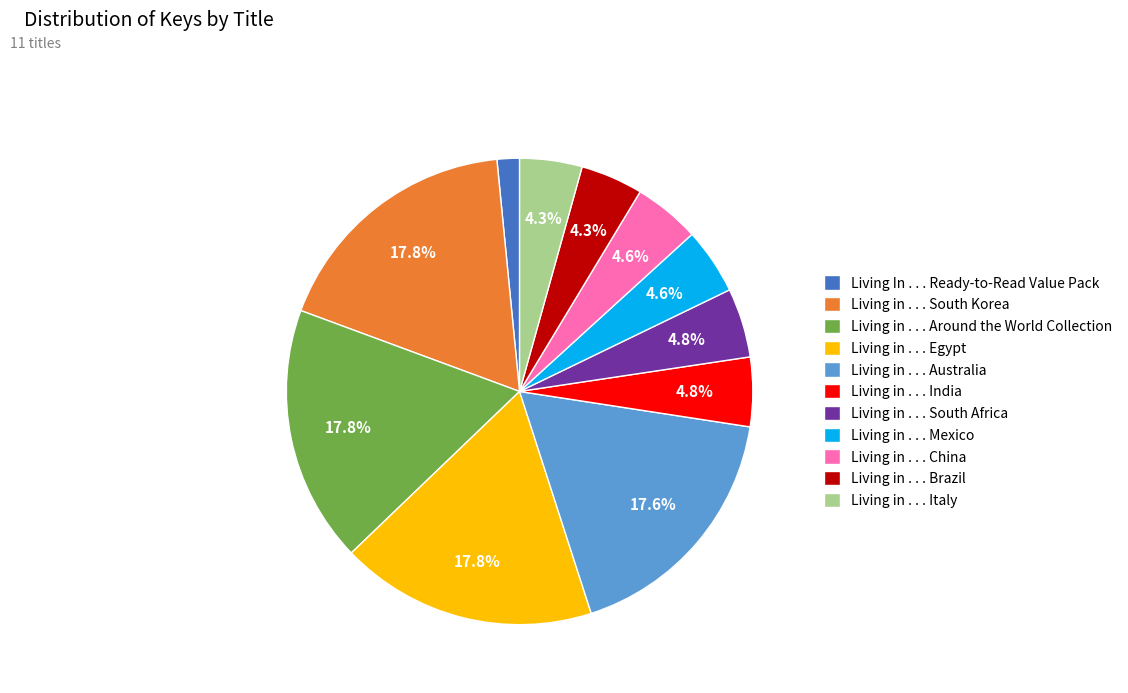

To the nearest percent, what portion does Living In . . . Ready-to-Read Value Pack represent?

2%